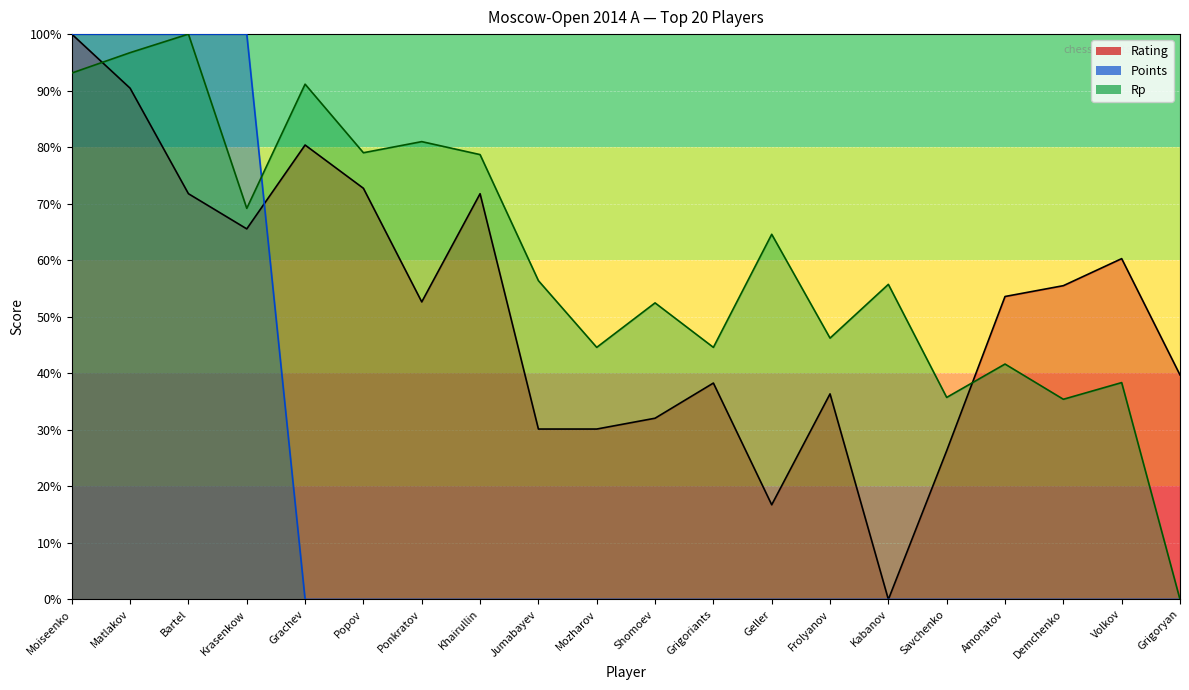

What is the value of the Rating point at the 6th from the left?

72.7